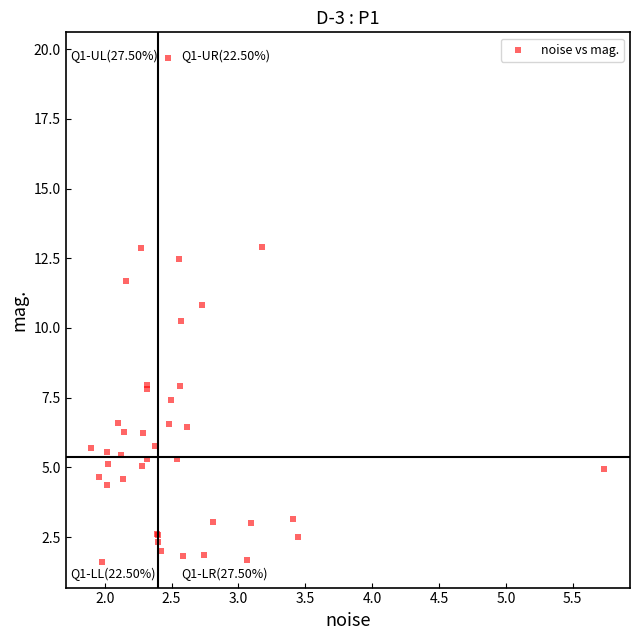

What Y value in the scatter plot is closest to 10?

10.2